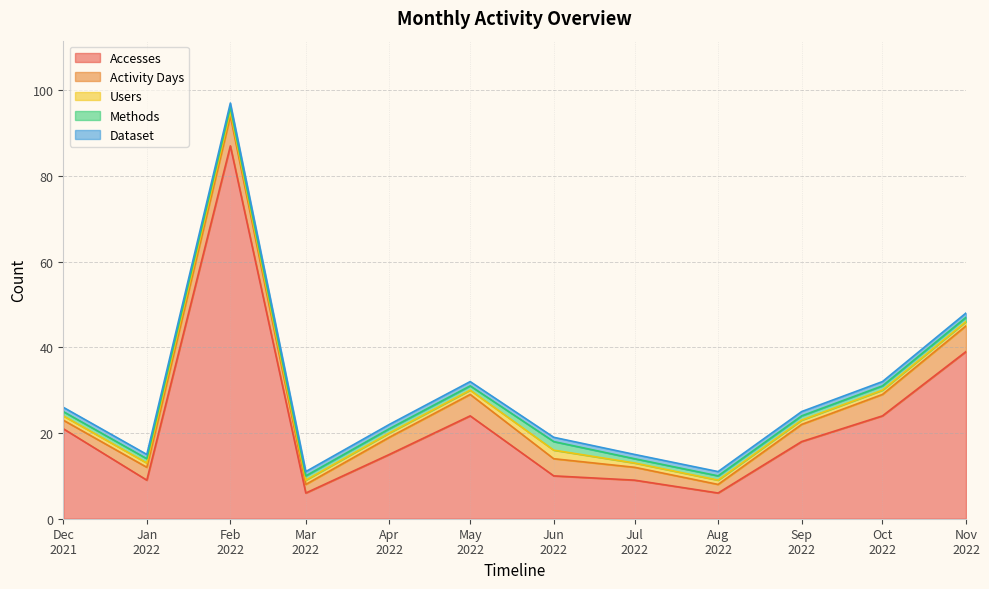

True or false: Methods and Accesses intersect in this chart.

False